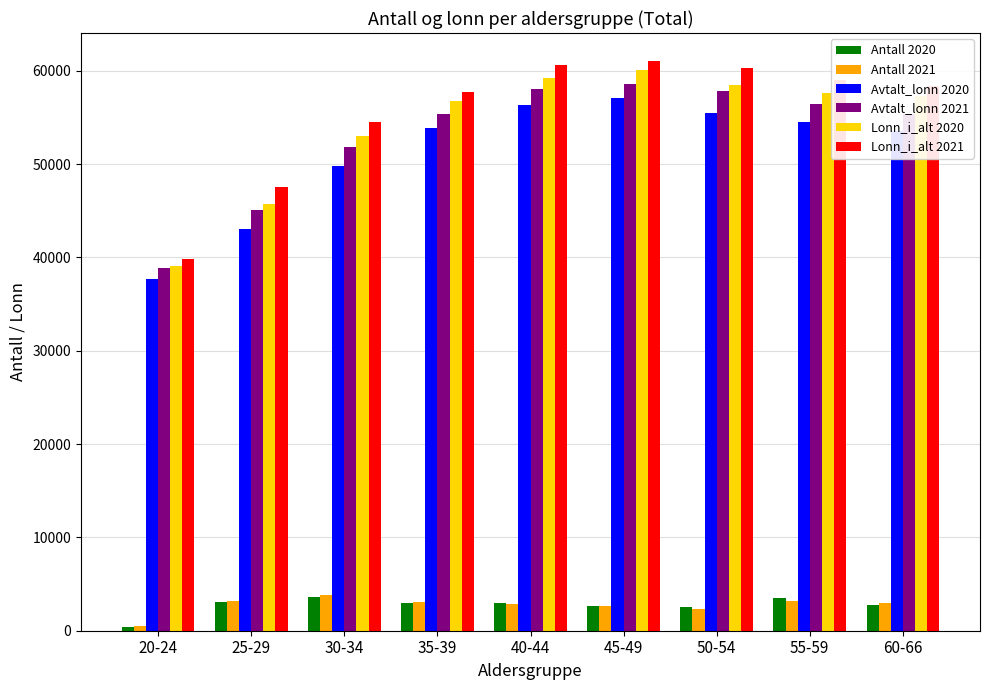

How many distinct data groups are displayed?

6